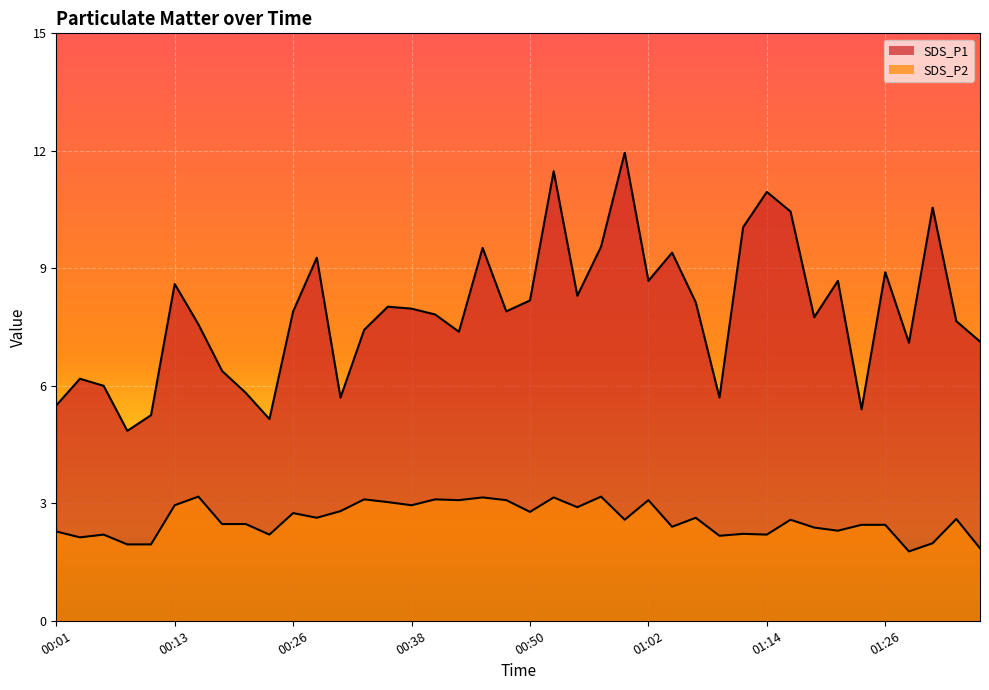

What is the sum of the SDS_P1 values at 00:26 and 00:13?

16.5